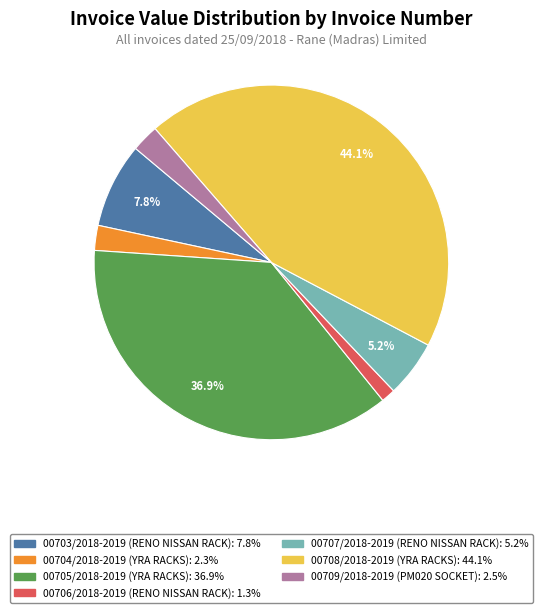

True or false: 00706/2018-2019 accounts for 1% of the total.

True